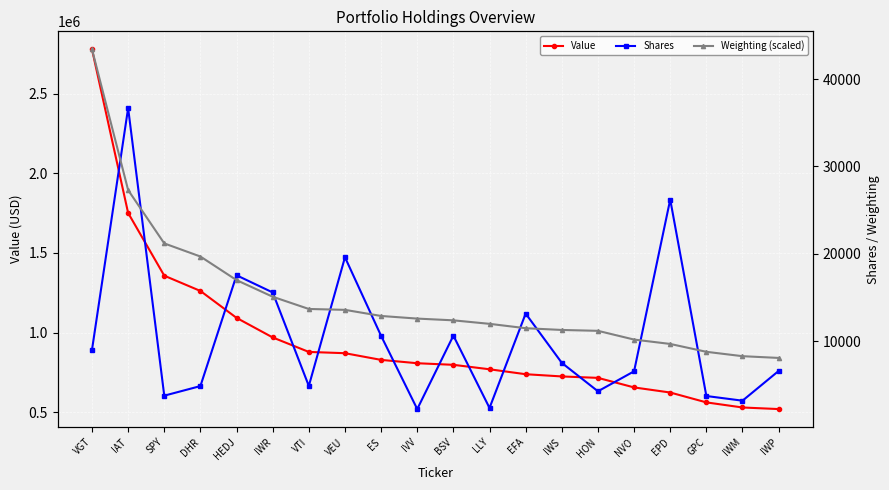

Reading right to left, extract all data points from this chart.

Value: IWP=519000.0	IWM=529000.0	GPC=561000.0	EPD=623000.0	NVO=655000.0	HON=715000.0	IWS=724000.0	EFA=738000.0	LLY=769000.0	BSV=797000.0	IVV=807000.0	ES=828000.0	VEU=870000.0	VTI=878000.0	IWR=969000.0	HEDJ=1092000.0	DHR=1261000.0	SPY=1357000.0	IAT=1751000.0	VGT=2779000.0
Shares: IWP=6612.0	IWM=3209.0	GPC=3744.0	EPD=26217.0	NVO=6570.0	HON=4284.0	IWS=7536.0	EFA=13170.0	LLY=2378.0	BSV=10650.0	IVV=2250.0	ES=10625.0	VEU=19615.0	VTI=4894.0	IWR=15590.0	HEDJ=17555.0	DHR=4881.0	SPY=3783.0	IAT=36674.0	VGT=9019.0
Weighting (scaled): IWP=8100.0	IWM=8300.0	GPC=8800.0	EPD=9700.0	NVO=10200.0	HON=11200.0	IWS=11300.0	EFA=11500.0	LLY=12000.0	BSV=12400.0	IVV=12600.0	ES=12900.0	VEU=13600.0	VTI=13700.0	IWR=15100.0	HEDJ=17000.0	DHR=19700.0	SPY=21200.0	IAT=27300.0	VGT=43400.0